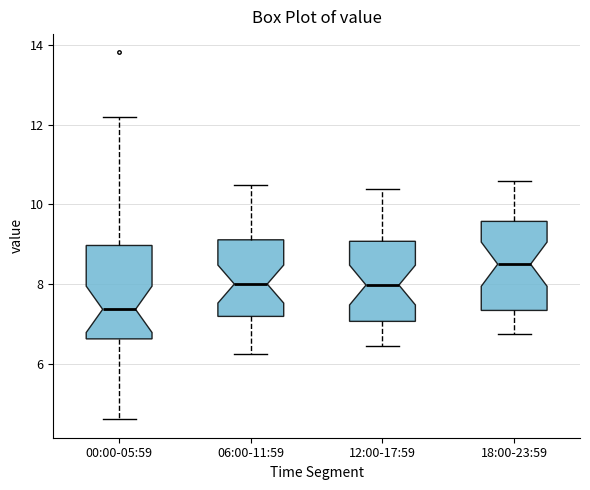

Where does the upper whisker of the box for 00:00-05:59 end on the y-axis? The values are not printed on the chart, so give them approximately, as read against the axis.

12.2